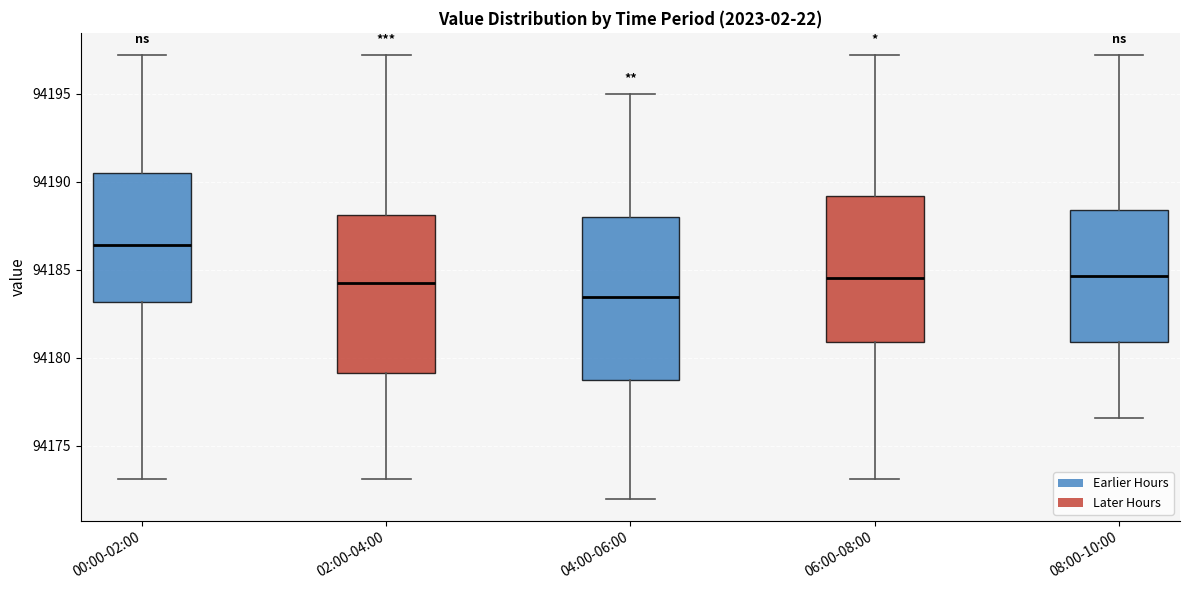

Where does the median line of the box for 04:00-06:00 sit on the y-axis? The values are not printed on the chart, so give them approximately, as read against the axis.

94183.5